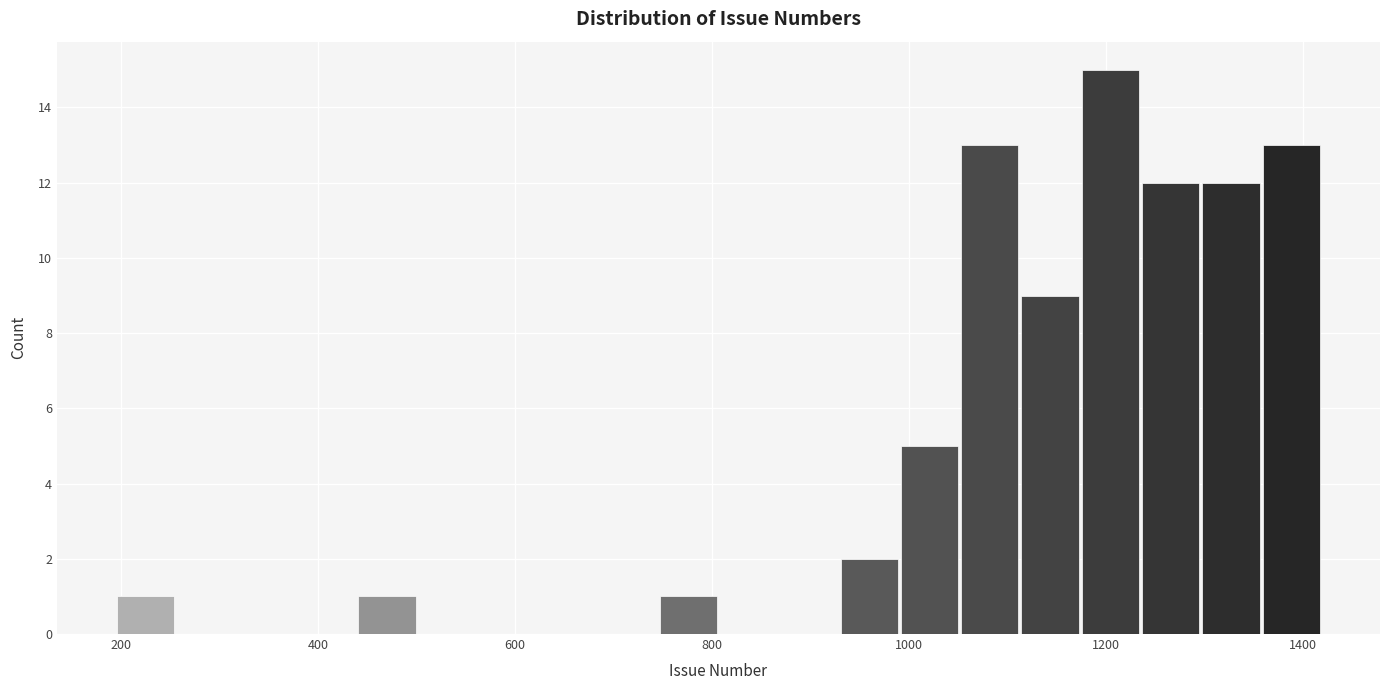

Read against the x-axis, roughly where is the centre of the tallest bar?

1200